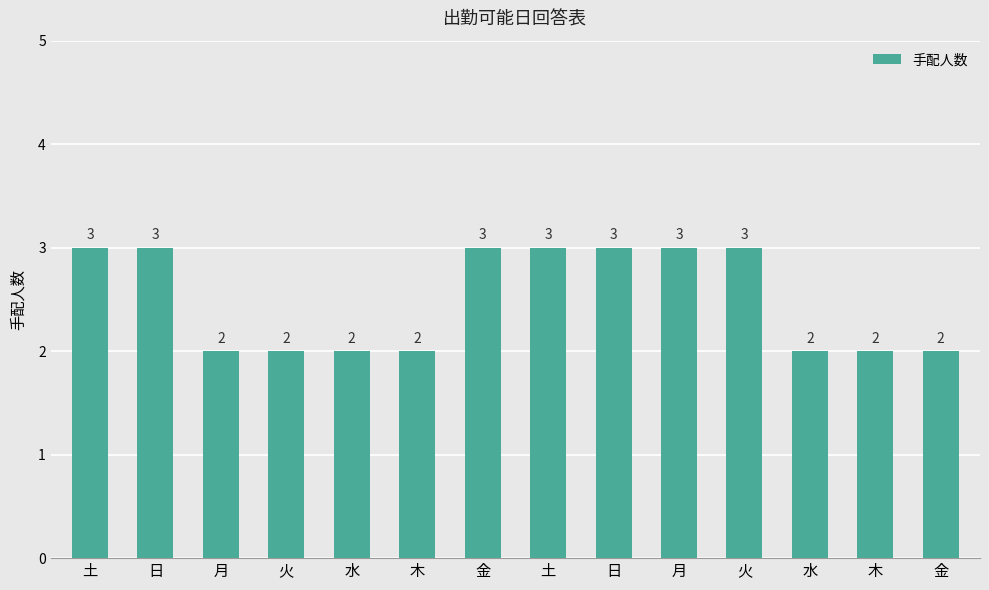

How many bars are there in total?

14